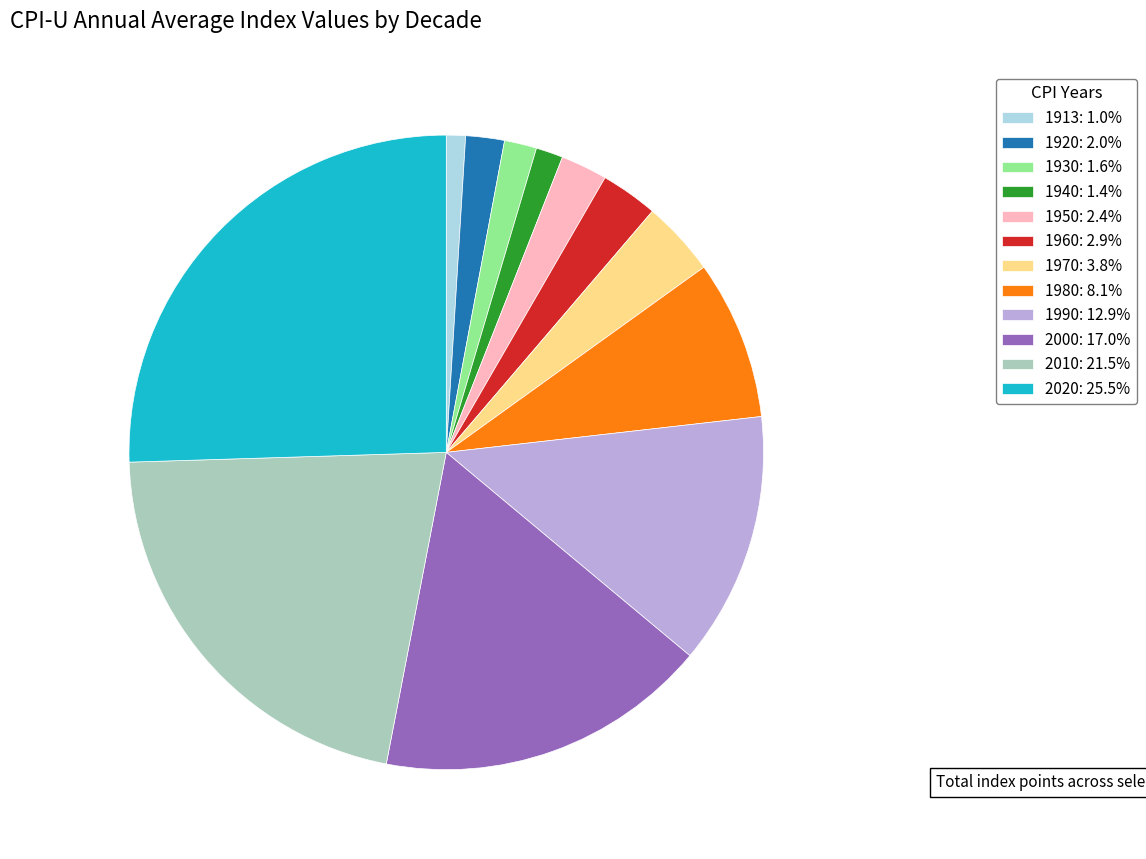

What is the ratio of the value at 1920: 2.0% to the value at 1970: 3.8%?

0.5